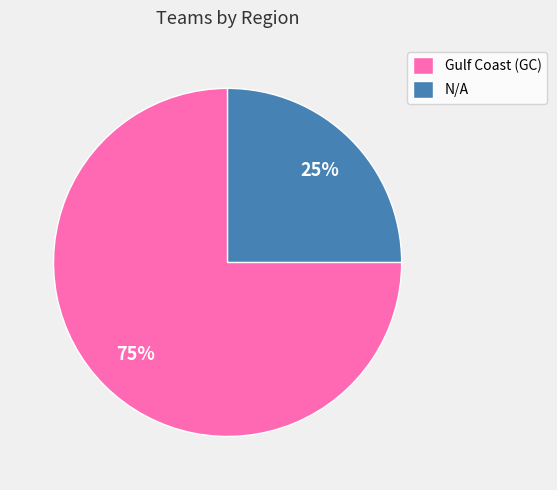

To the nearest percent, what is the difference between the N/A and Gulf Coast (GC) slice percentages?

50%